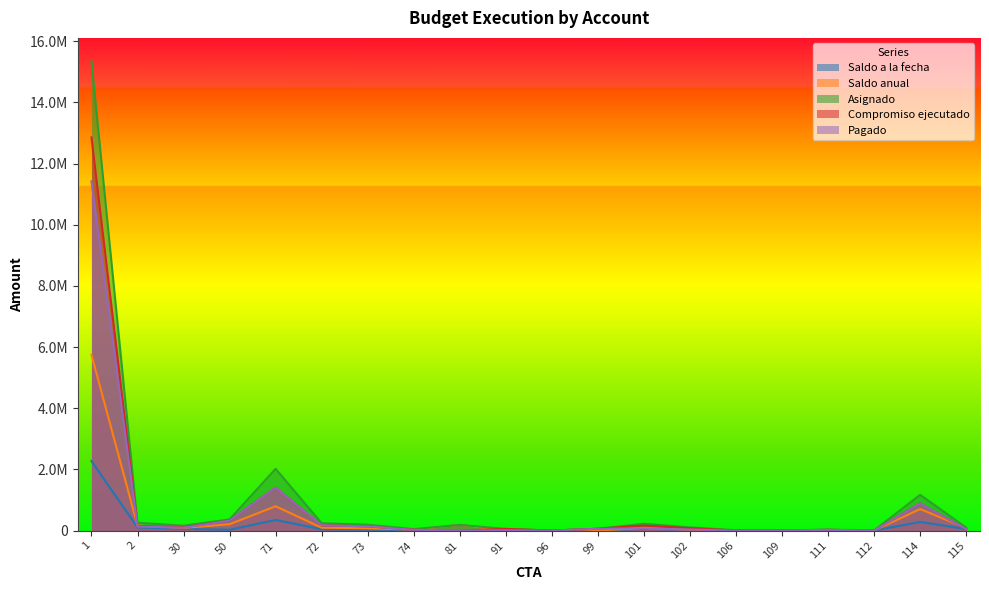

How many positive values does the Pagado series have?

17